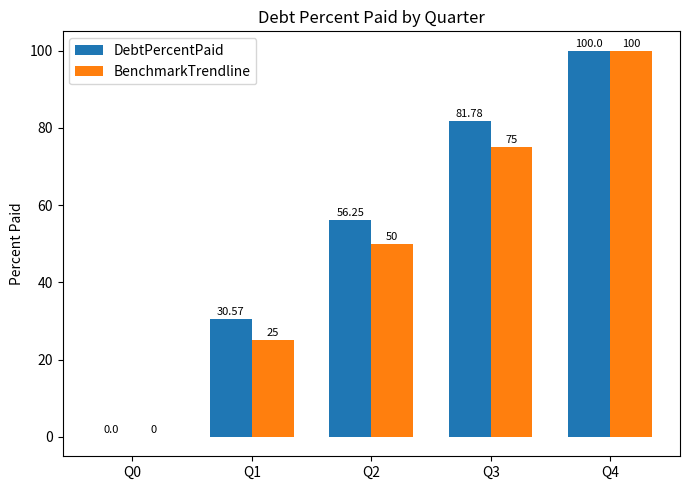

What is the sum of all BenchmarkTrendline values?

250.0